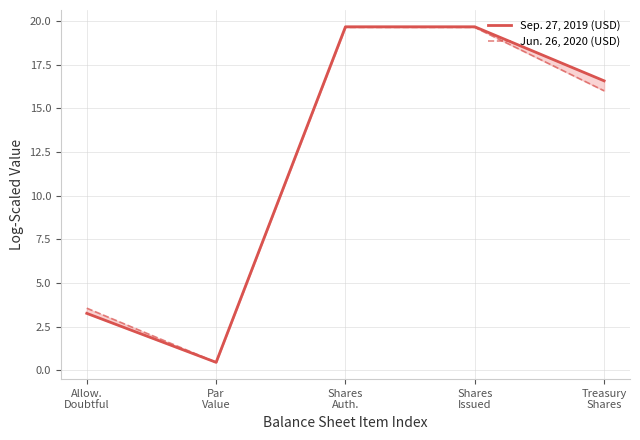

How many lines are shown in the chart?

2